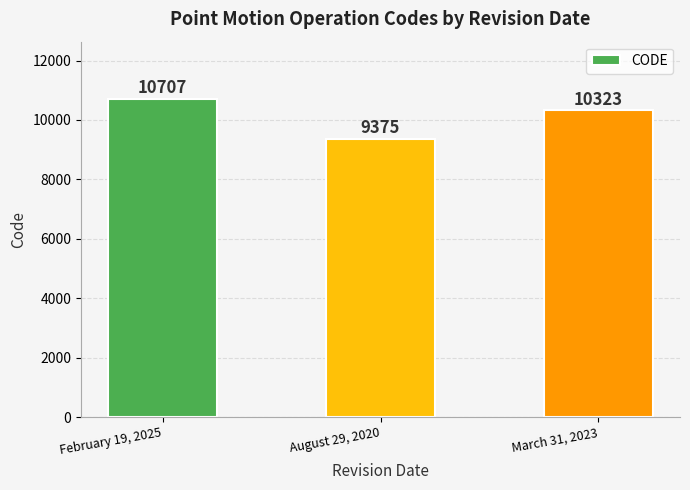

Rank the categories by value from highest to lowest.

February 19, 2025, March 31, 2023, August 29, 2020